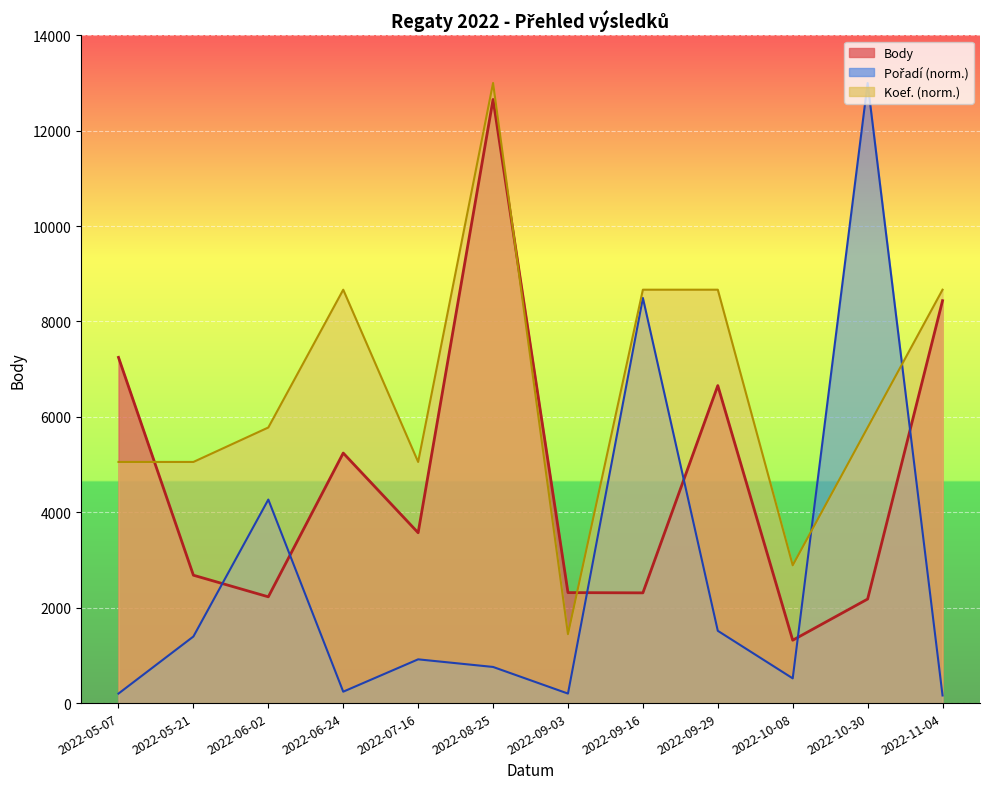

Which category has the lowest value in the Koef. series?

2022-09-03